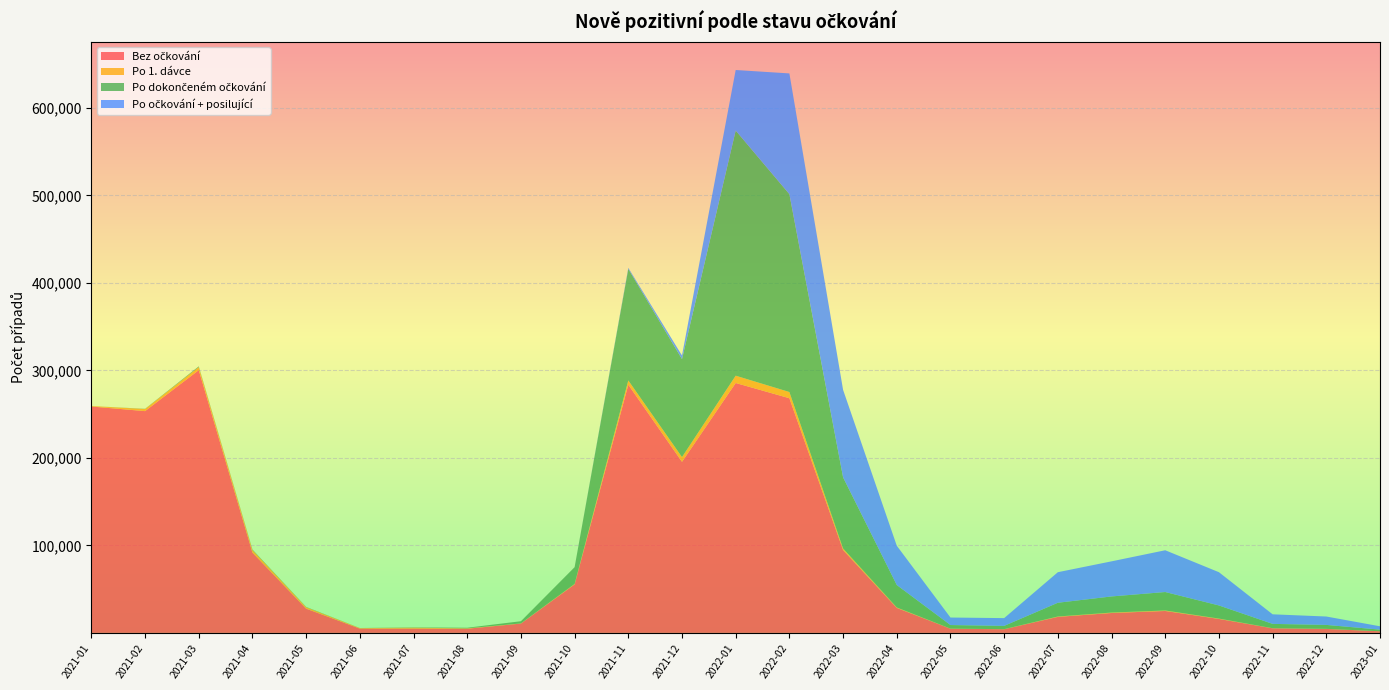

Reading right to left, list all the values displayed in this chart.

Bez očkování: 1850	4538	5244	15965	25053	22754	18331	4195	4801	28566	94704	268228	285635	195519	283668	55485	10678	4773	4947	4911	27681	91721	300330	253489	258757
Po 1. dávce: 58	108	125	417	590	510	418	89	107	541	1796	7099	8345	5455	4876	503	178	449	985	561	1640	2944	3498	2395	546
Po dokončeném očkování: 1849	4480	4944	14988	21079	18410	15707	3739	4074	25617	81306	226144	280142	111962	127471	19139	2489	690	356	116	385	618	842	252	0
Po očkování + posilující: 3804	9602	10930	38014	47736	40114	34919	8870	8584	44937	100002	137993	69246	4054	1184	24	0	0	0	0	0	0	0	0	0